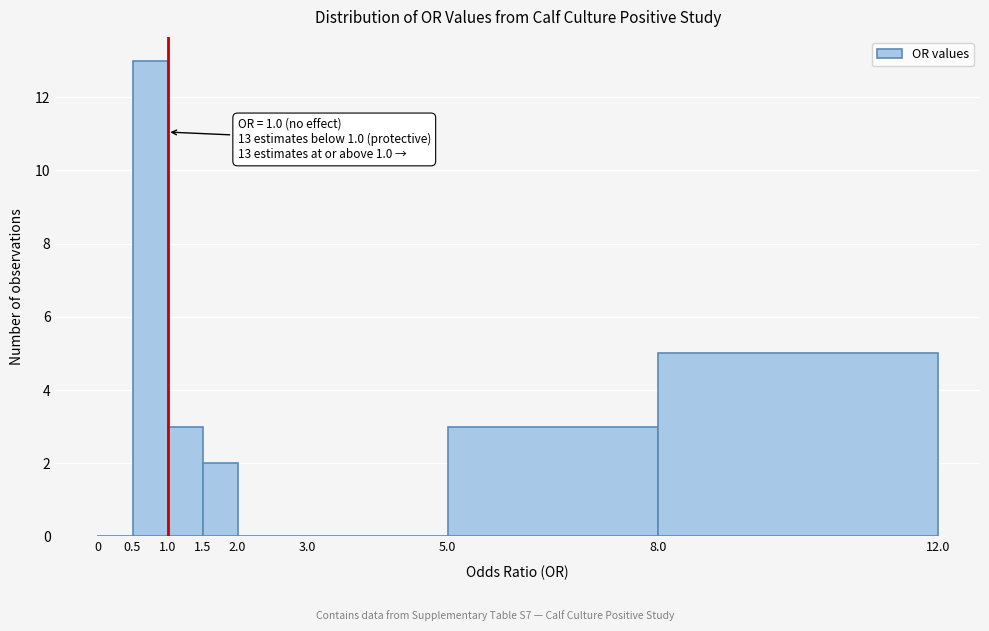

Over which range of the x-axis is the bar tallest?

0.5 to 1.0